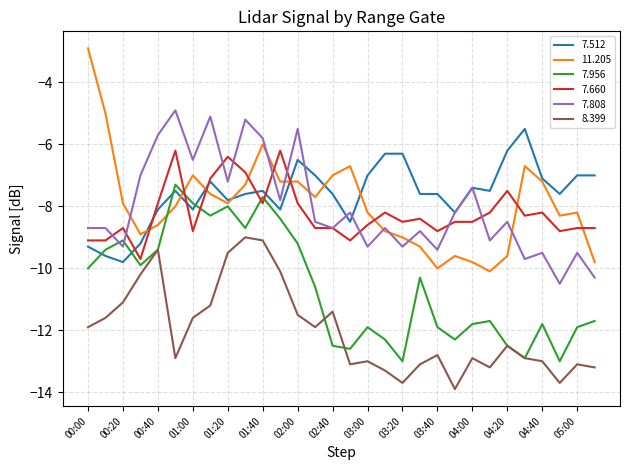

True or false: 8.399 and 7.808 cross at least once.

False